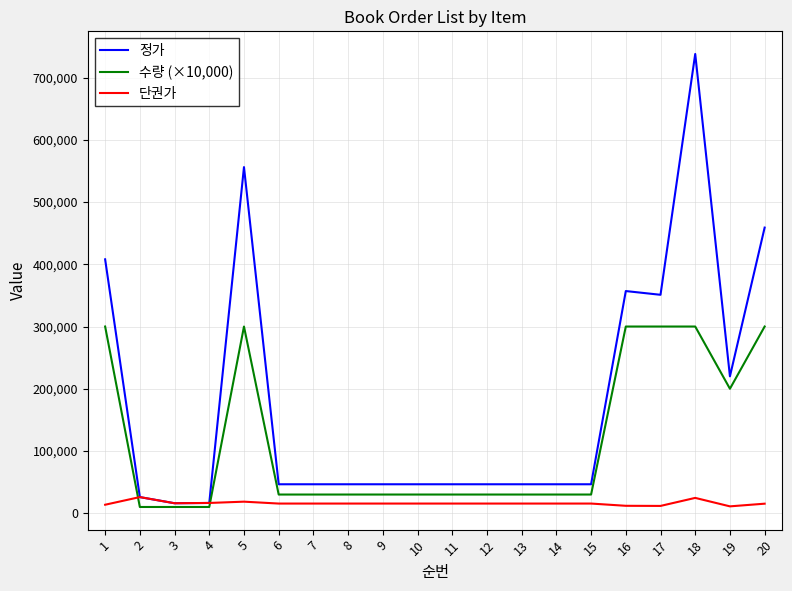

Does the chart have visible grid lines?

Yes